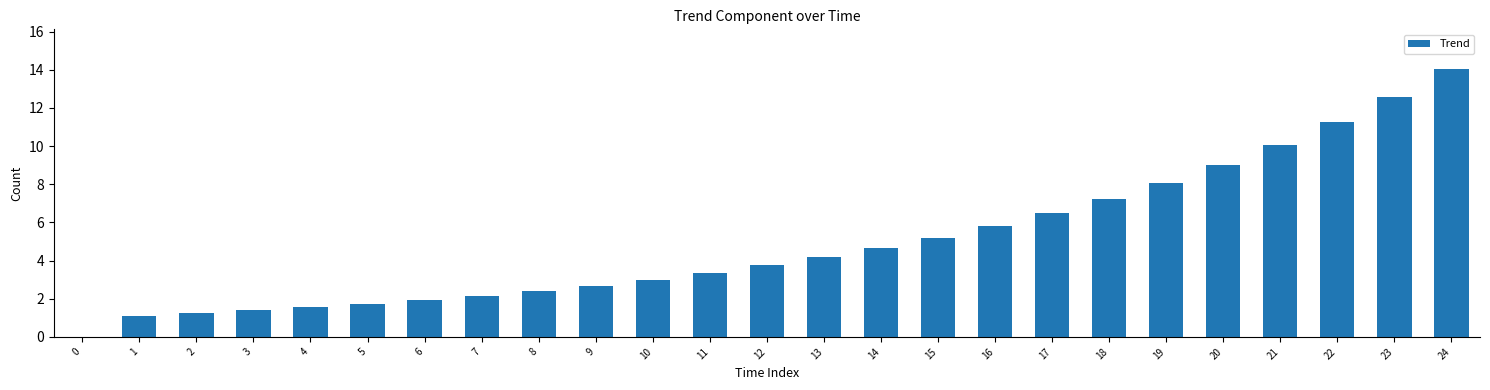

Reading right to left, what are all the values shown in this chart?

14.0	12.6	11.2	10.1	9.0	8.1	7.2	6.5	5.8	5.2	4.7	4.2	3.7	3.4	3.0	2.7	2.4	2.2	1.9	1.7	1.6	1.4	1.2	1.1	0.0